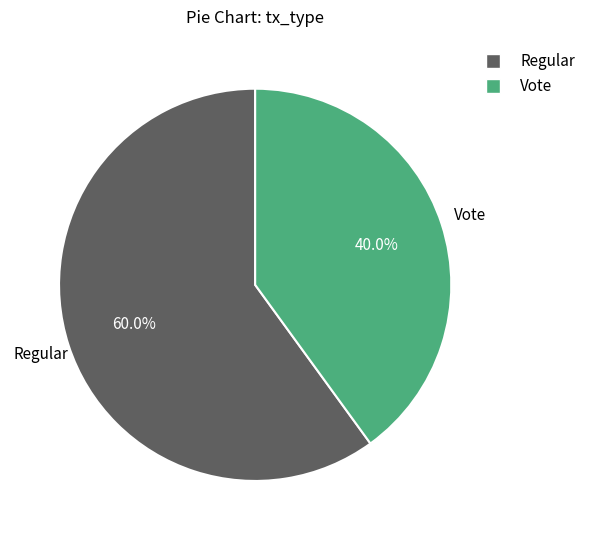

The Vote slice represents 49% of the pie. True or false?

False